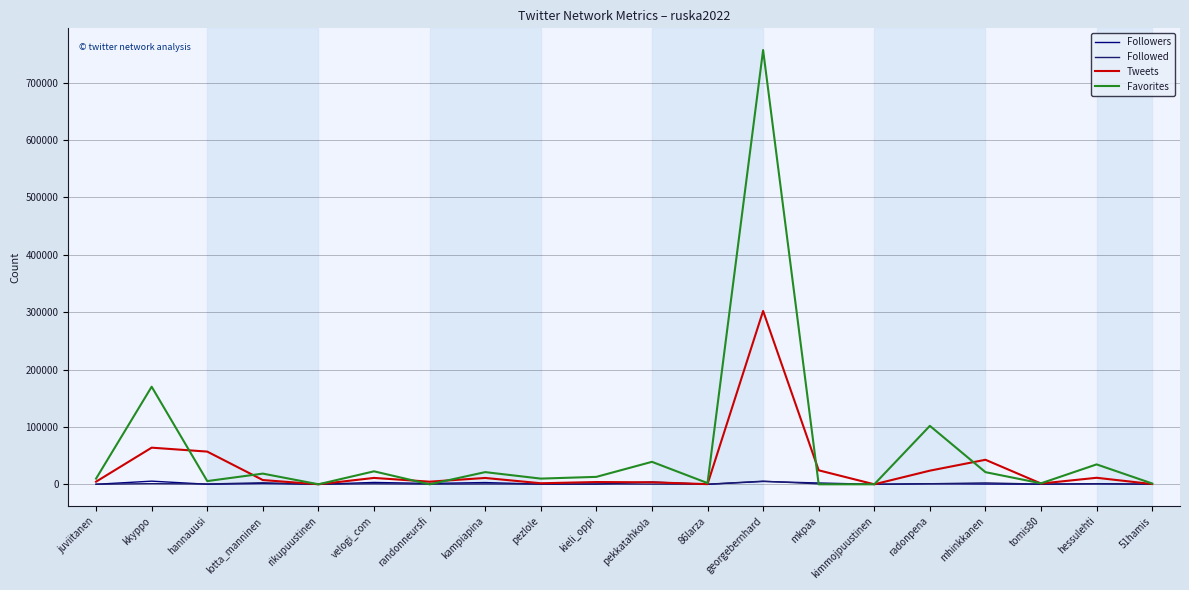

Which series has the largest range (max minus min)?

Favorites